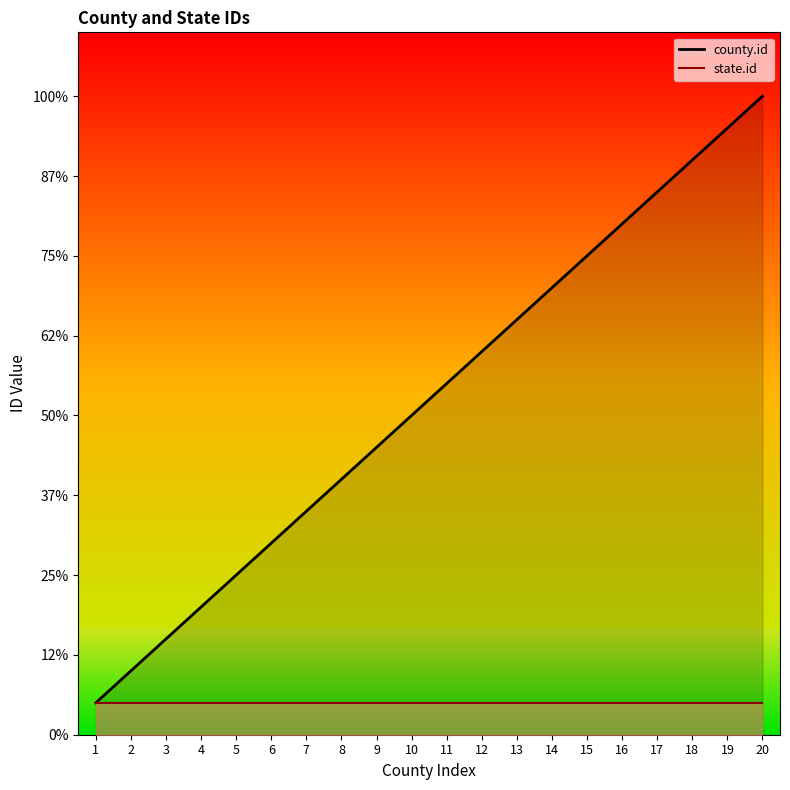

Which category has the highest value across all series?

20